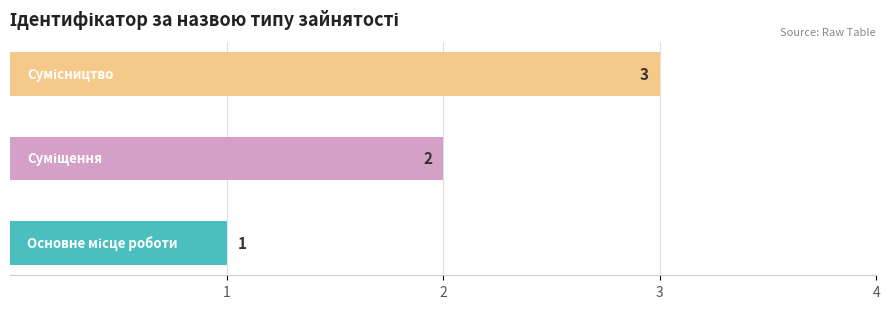

Where does the data first go above 2?

Сумісництво